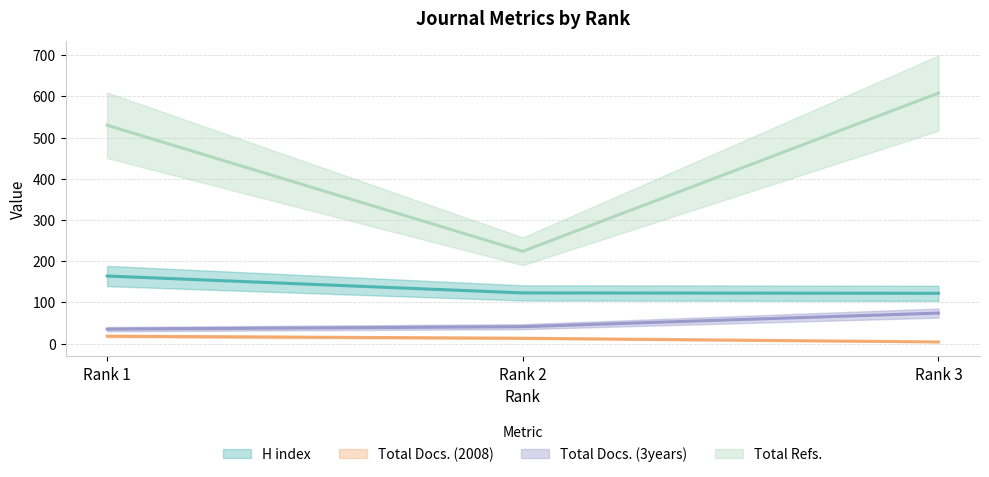

Count the Total Refs. values in the range 224 to 608.

3